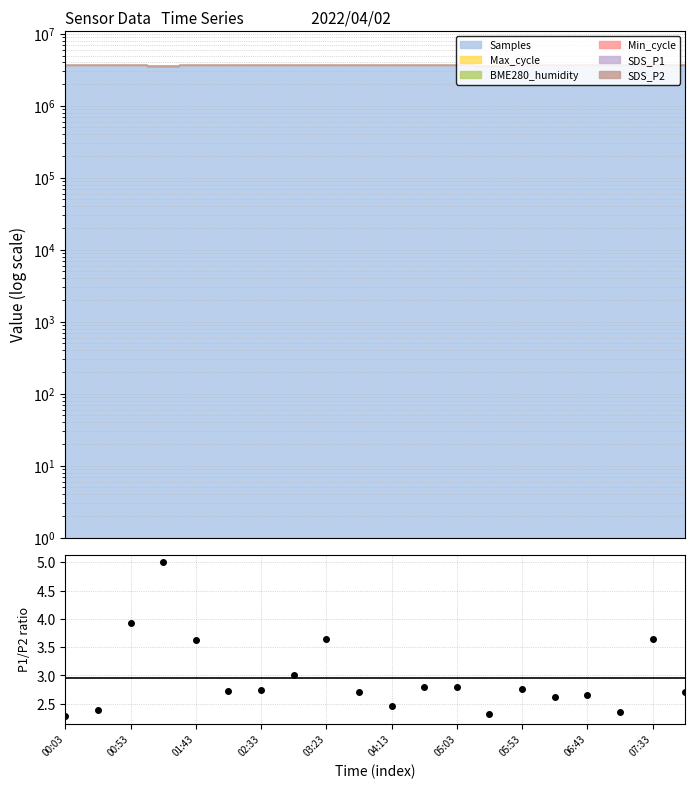

What is the sum of all values?

59.1